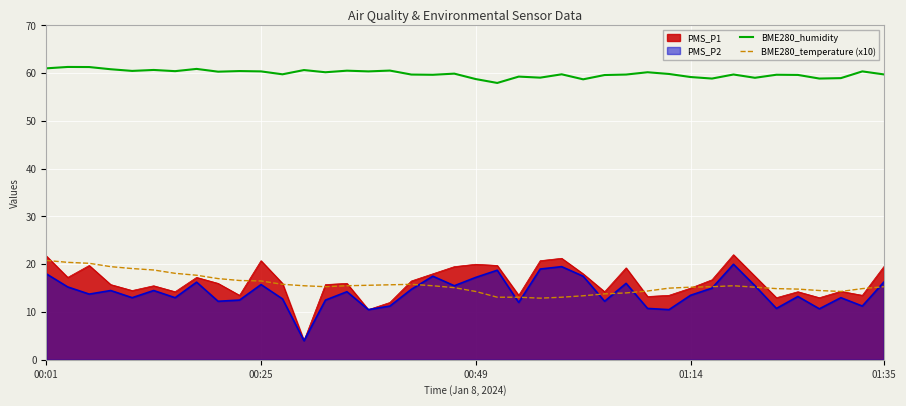

How many data points in BME280_humidity are less than 59?

6